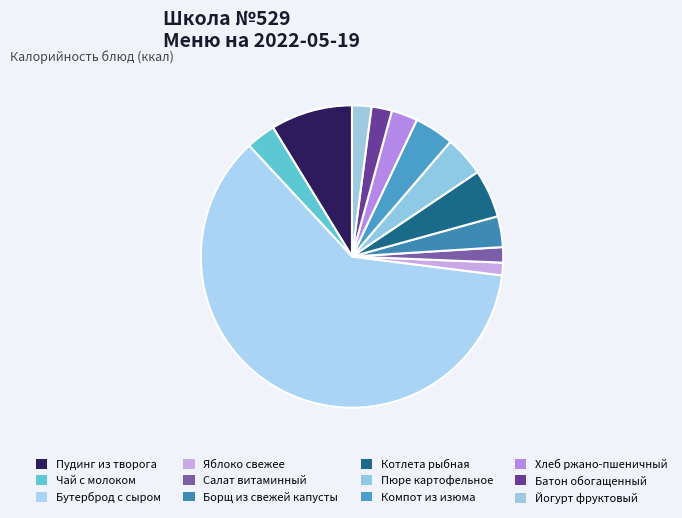

What percentage is the Хлеб ржано-пшеничный slice, to the nearest percent?

3%